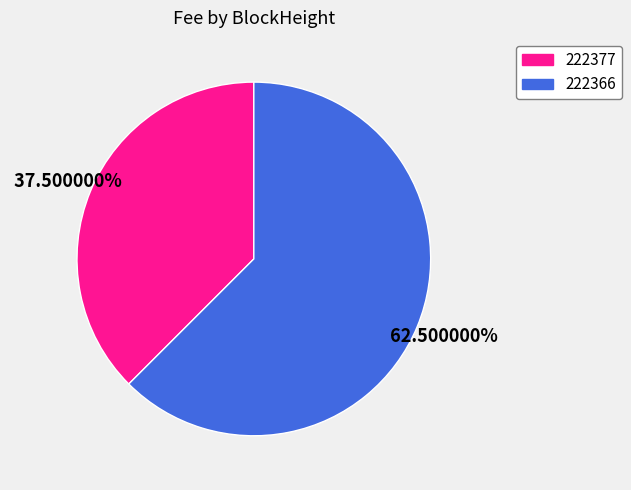

To the nearest percent, what is the difference between the largest and smallest slice percentages?

25%